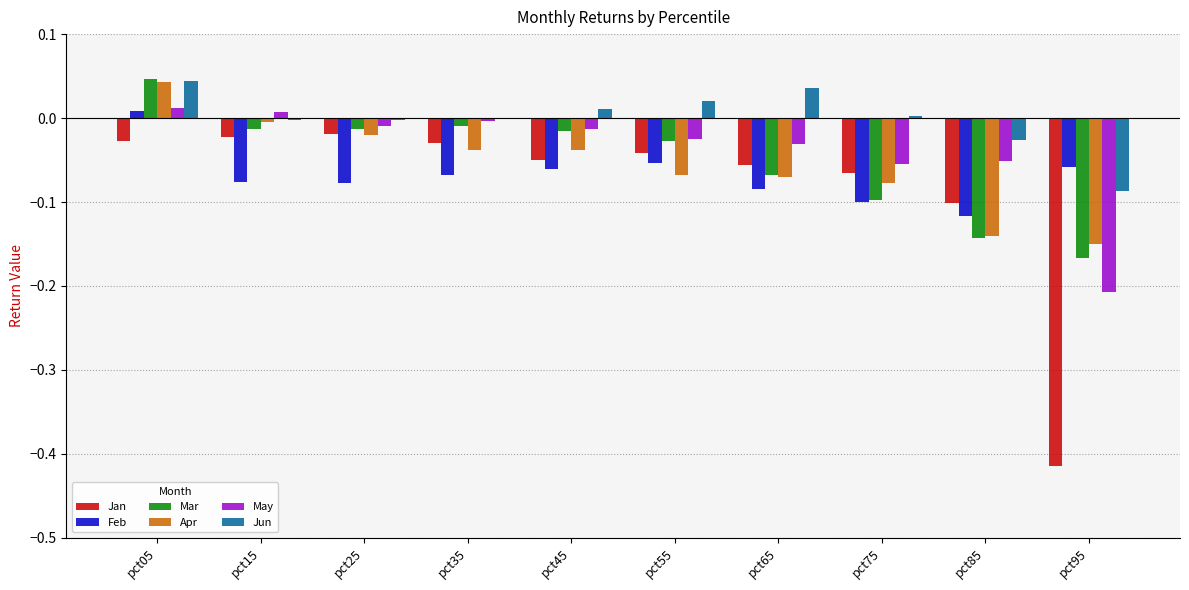

The value of Jun at pct05 is 0.0. True or false?

True